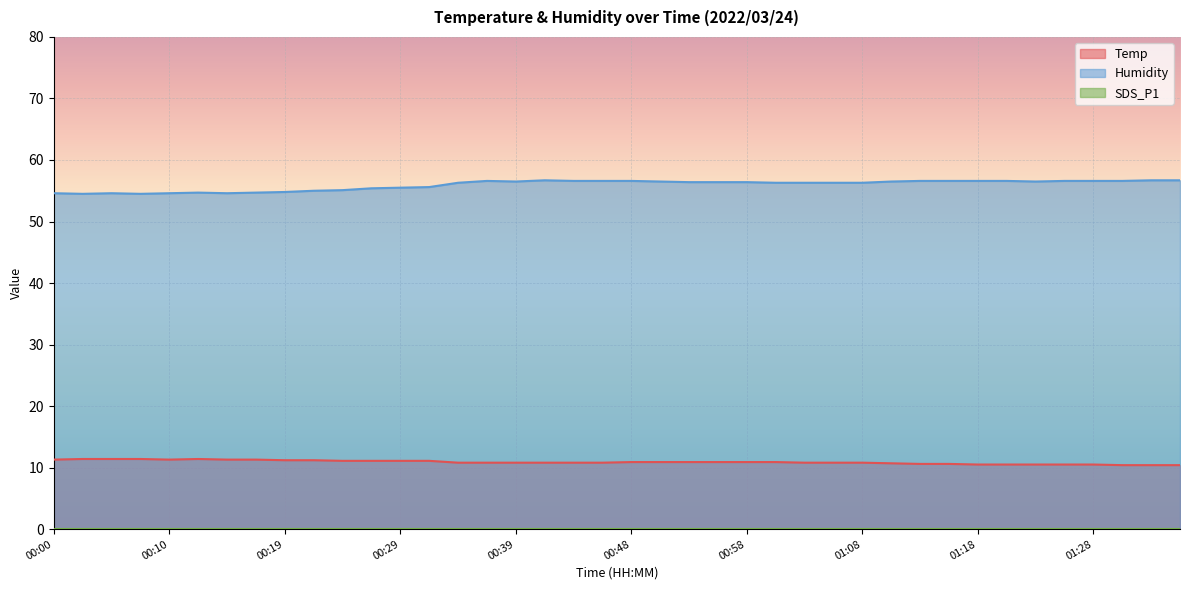

The Humidity series shows 56.5 at 00:39. True or false?

True